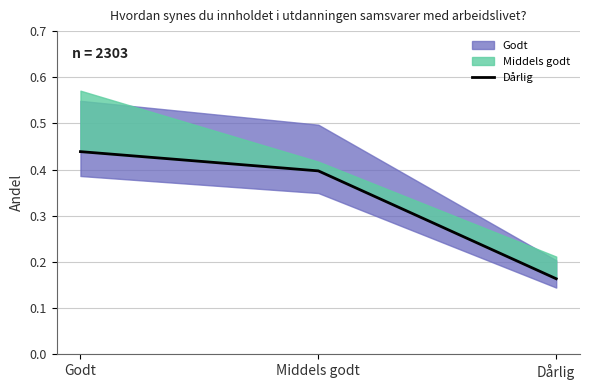

Reading left to right, what are all the values shown in this chart?

Godt=0.4	Middels godt=0.4	Dårlig=0.2